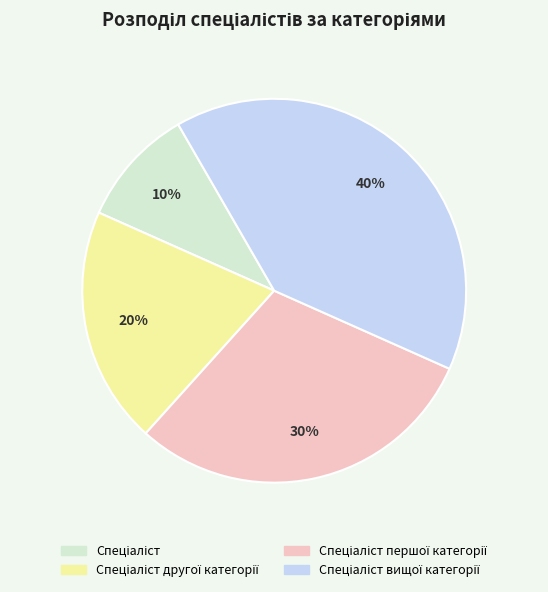

To the nearest percent, what is the difference between the largest and smallest slice percentages?

30%